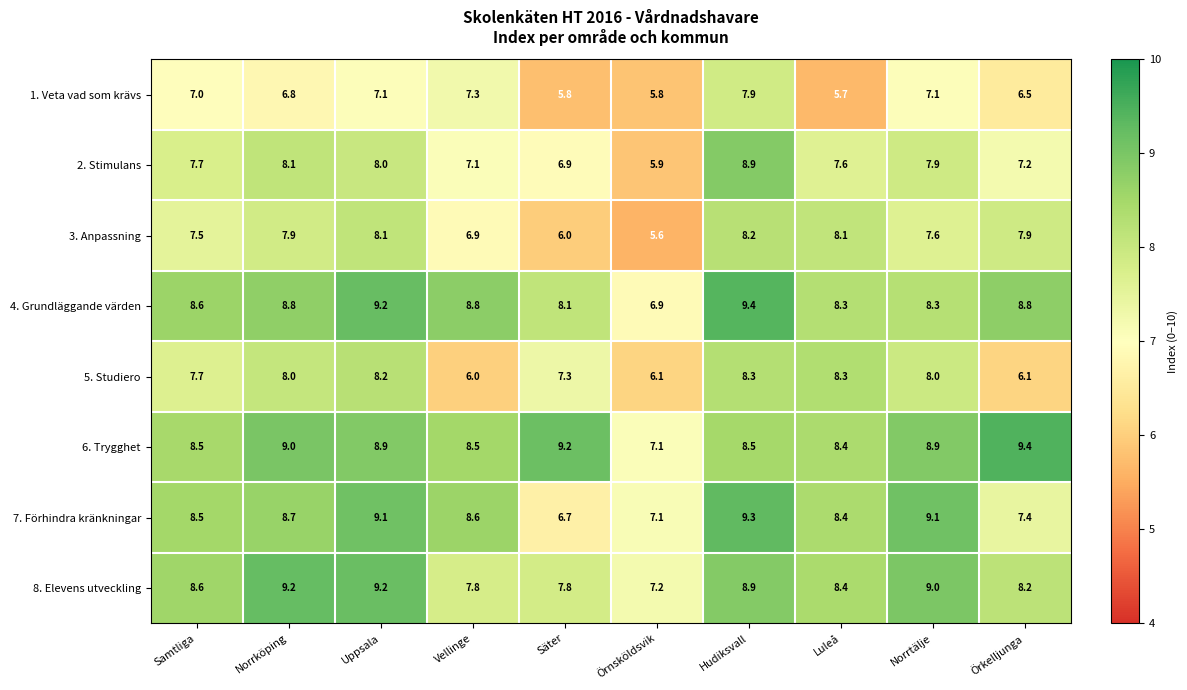

What value does the 8. Elevens utveckling series have at Norrtälje?

9.0